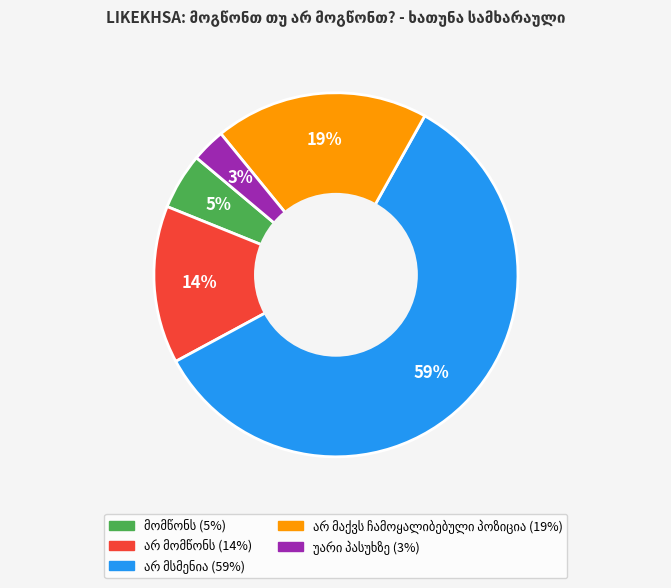

To the nearest percent, what is the average slice percentage?

20%